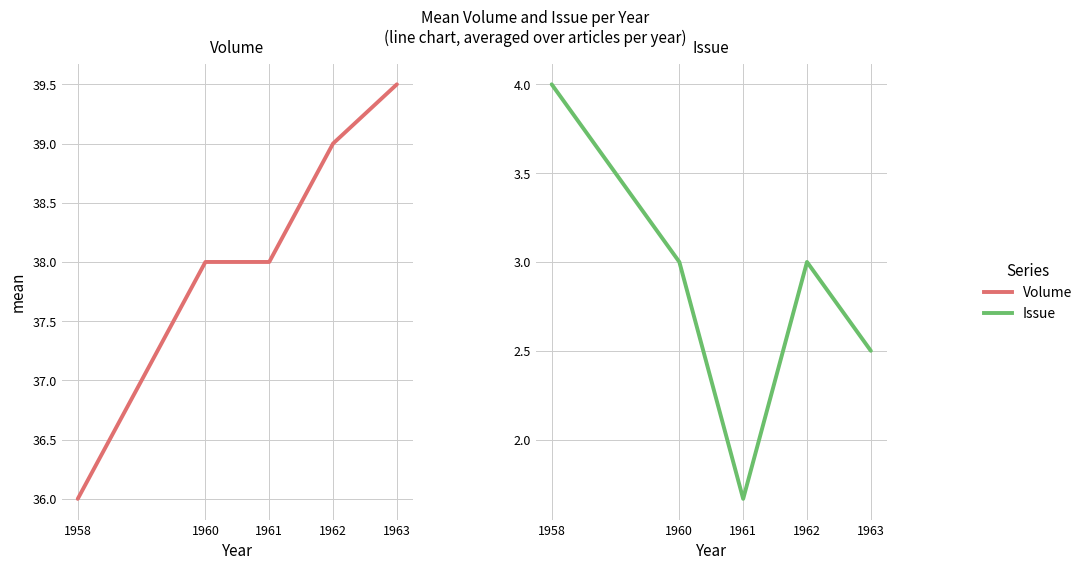

Is the value of Volume at 1960 greater than the value of Issue at 1958?

Yes